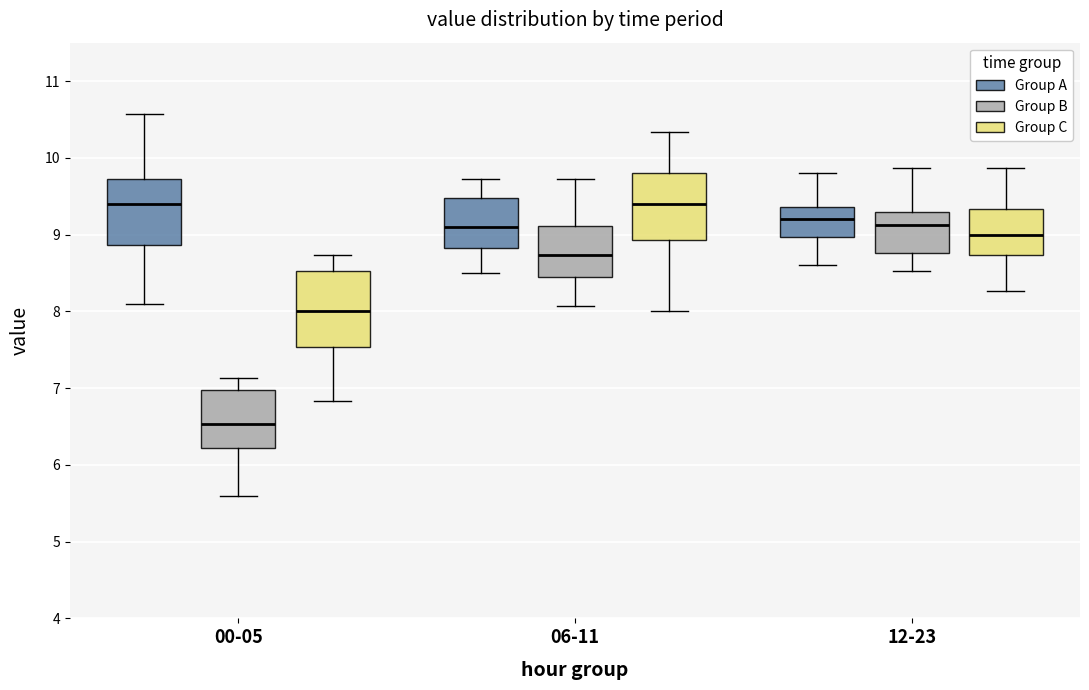

Reading left to right, transcribe this box plot: for each box, give where its median line is, the range the box spans, and where its two whiskers end, as read against the y-axis. The values are not printed on the chart, so give them approximately, as read against the axis.

00-05 (Group A): median 9.4, box 8.9 to 9.7, whiskers 8.1 to 10.6
00-05 (Group B): median 6.5, box 6.2 to 7.0, whiskers 5.6 to 7.1
00-05 (Group C): median 8.0, box 7.5 to 8.5, whiskers 6.8 to 8.7
06-11 (Group A): median 9.1, box 8.8 to 9.5, whiskers 8.5 to 9.7
06-11 (Group B): median 8.7, box 8.5 to 9.1, whiskers 8.1 to 9.7
06-11 (Group C): median 9.4, box 8.9 to 9.8, whiskers 8.0 to 10.3
12-23 (Group A): median 9.2, box 9.0 to 9.4, whiskers 8.6 to 9.8
12-23 (Group B): median 9.1, box 8.8 to 9.3, whiskers 8.5 to 9.9
12-23 (Group C): median 9.0, box 8.7 to 9.3, whiskers 8.3 to 9.9